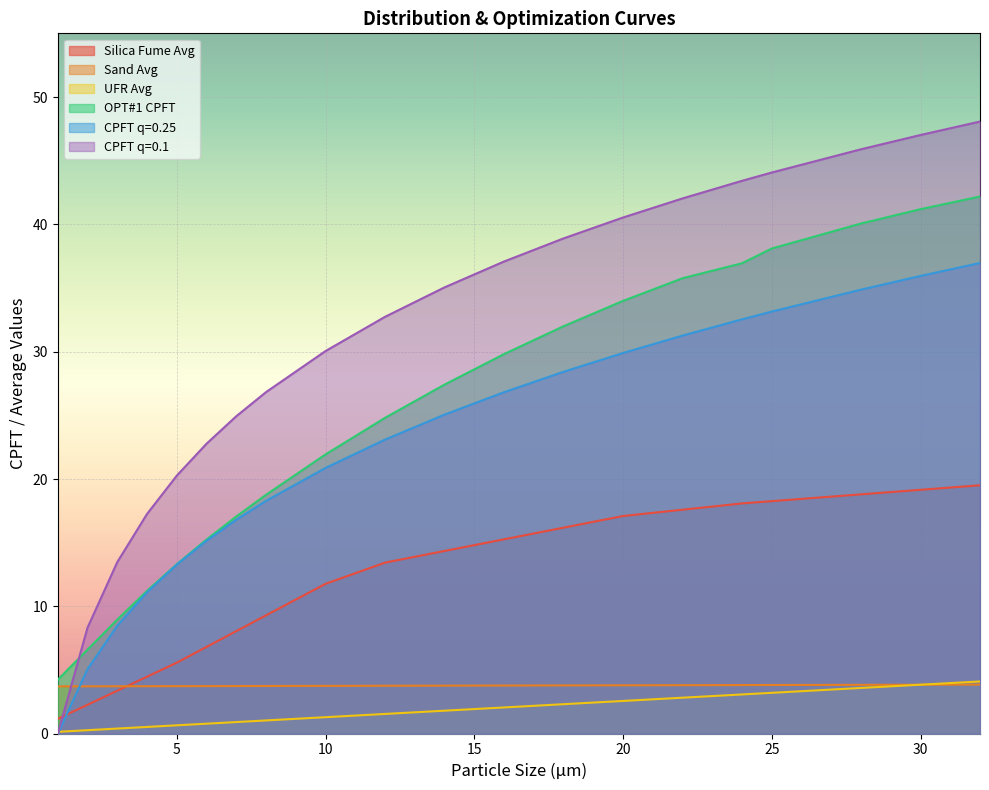

Is it true that Sand Avg equals 3.7 at 5?

True